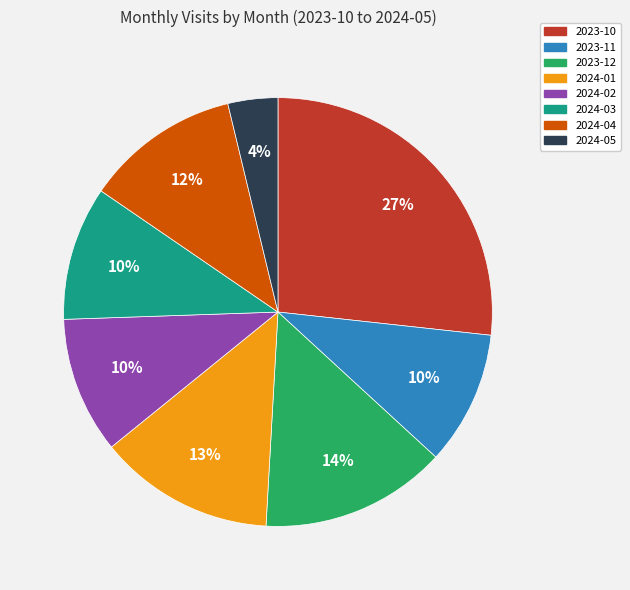

Combined, do 2024-02 and 2023-10 account for over 50%?

No